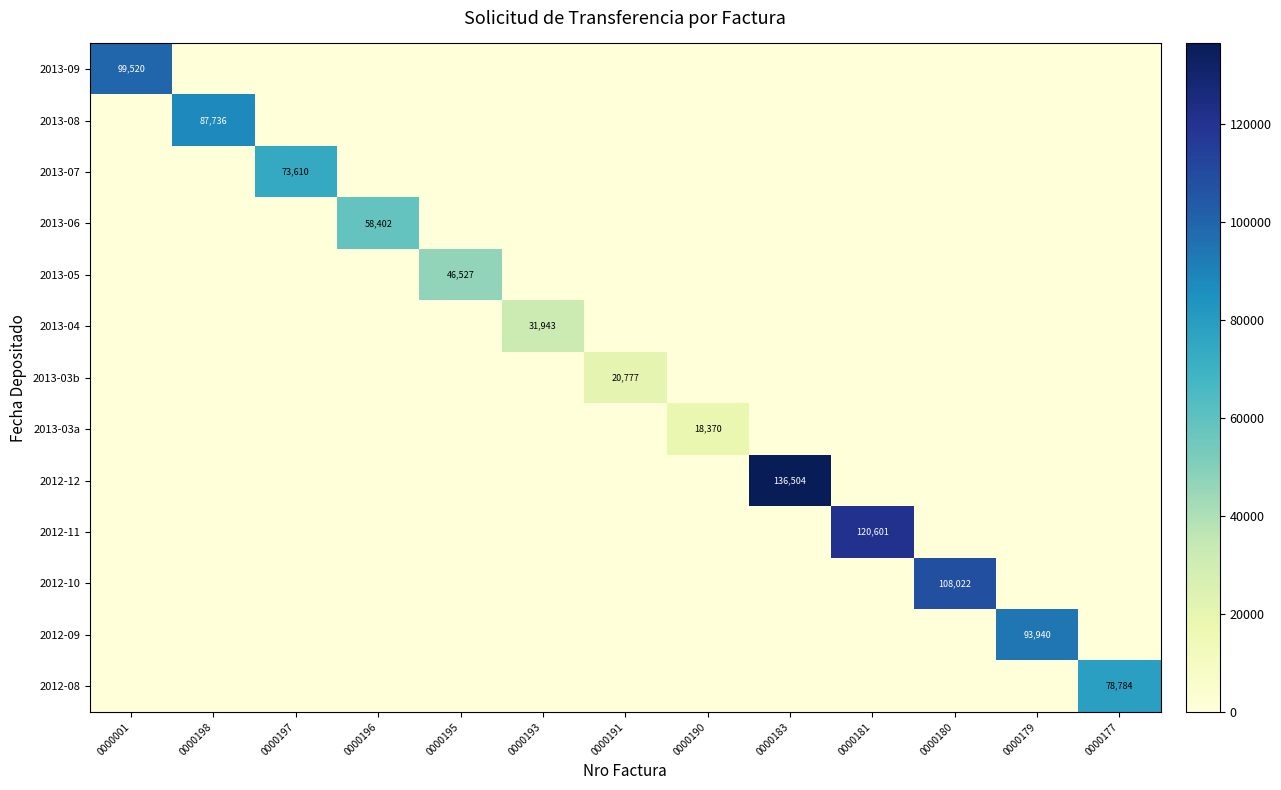

What is the total value across all series at 0000183?

136504